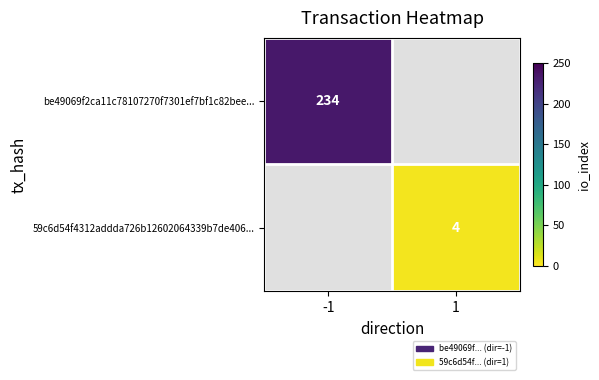

Is it true that 59c6d54f4312addda726b12602064339b7de406... equals 2 at 1?

False